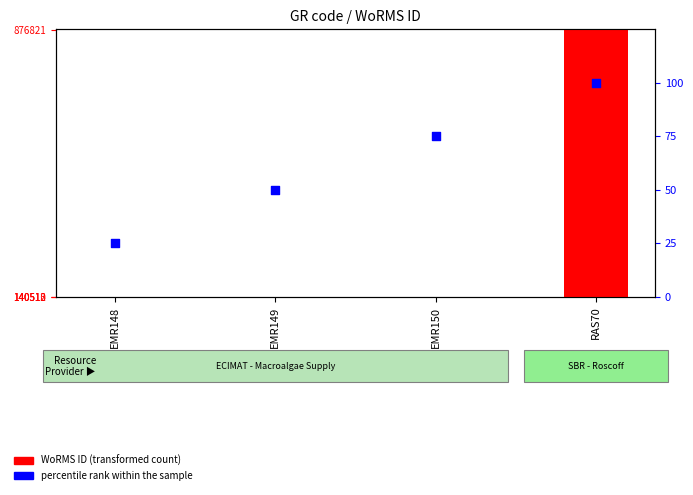

Is the value of percentile rank within the sample at RAS70 greater than the value of WoRMS ID (transformed) at EMR148?

Yes